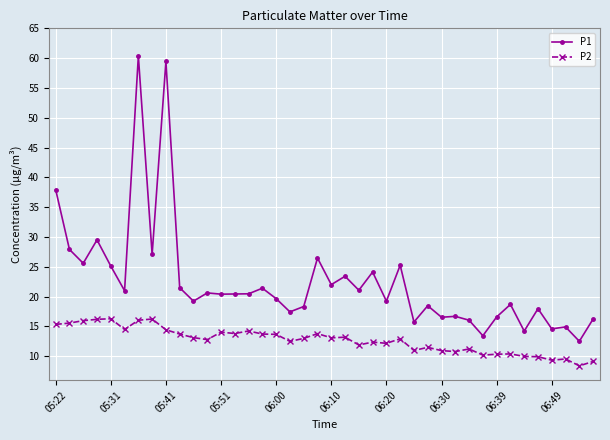

Rank the series by their average value, from highest to lowest.

P1, P2